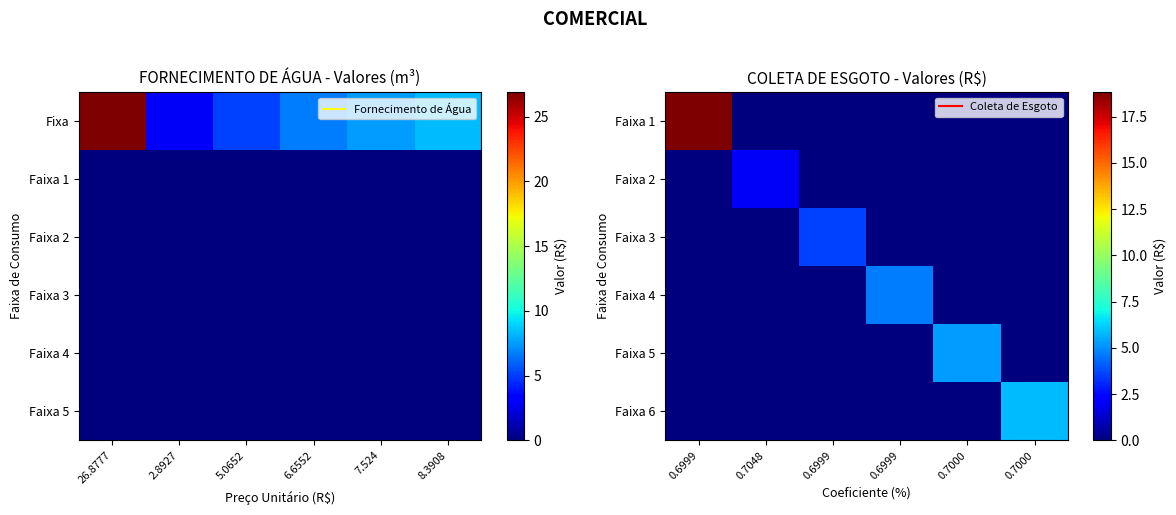

Rank the categories by Faixa 1 value from lowest to highest.

0.7048, 0.6999, 0.6999, 0.7000, 0.7000, 0.6999